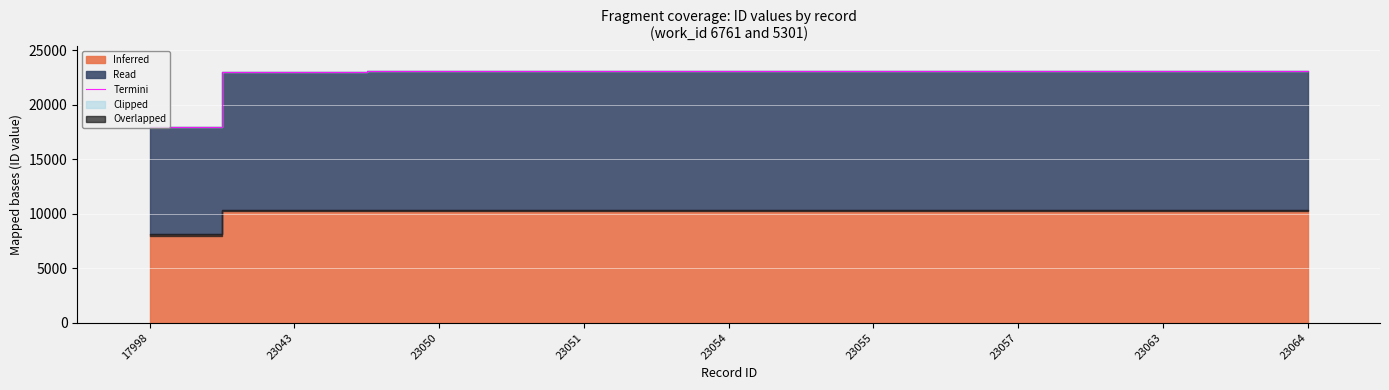

Where is Termini nearest to the value 20531?

23043